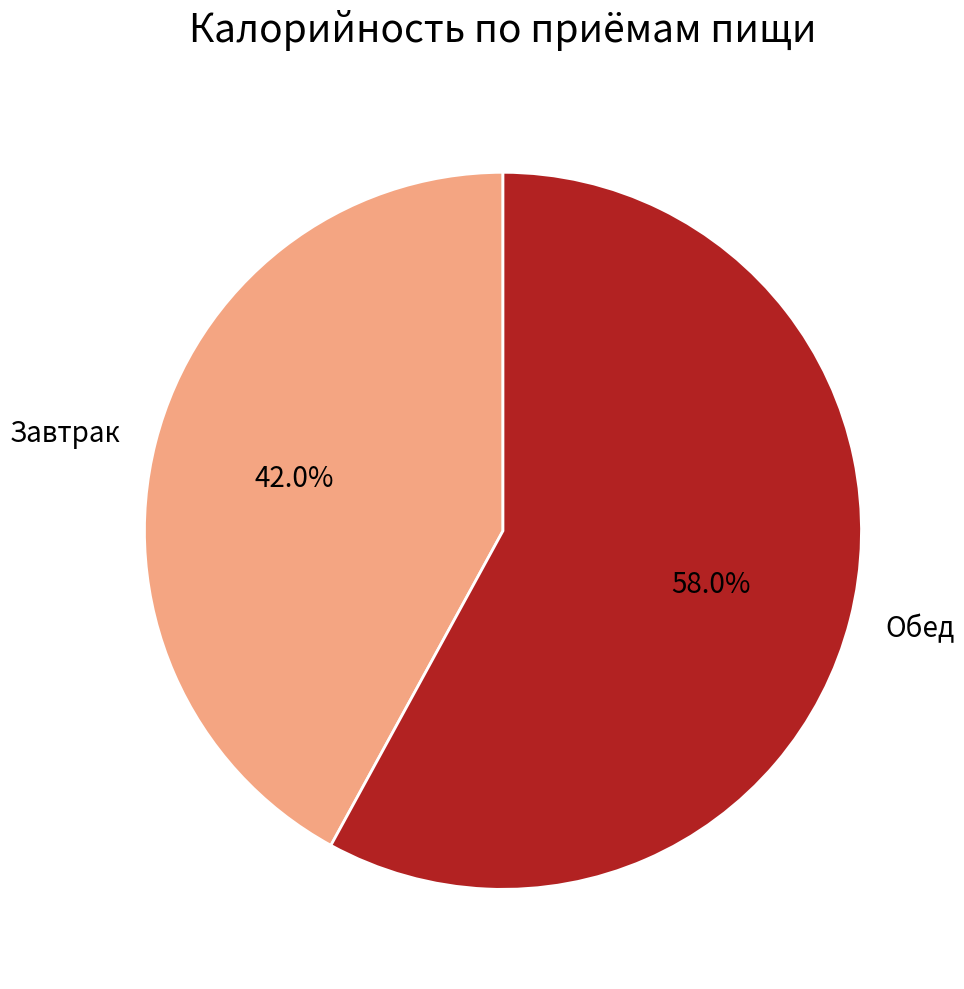

What is the ratio of the value at Завтрак to the value at Обед?

0.7